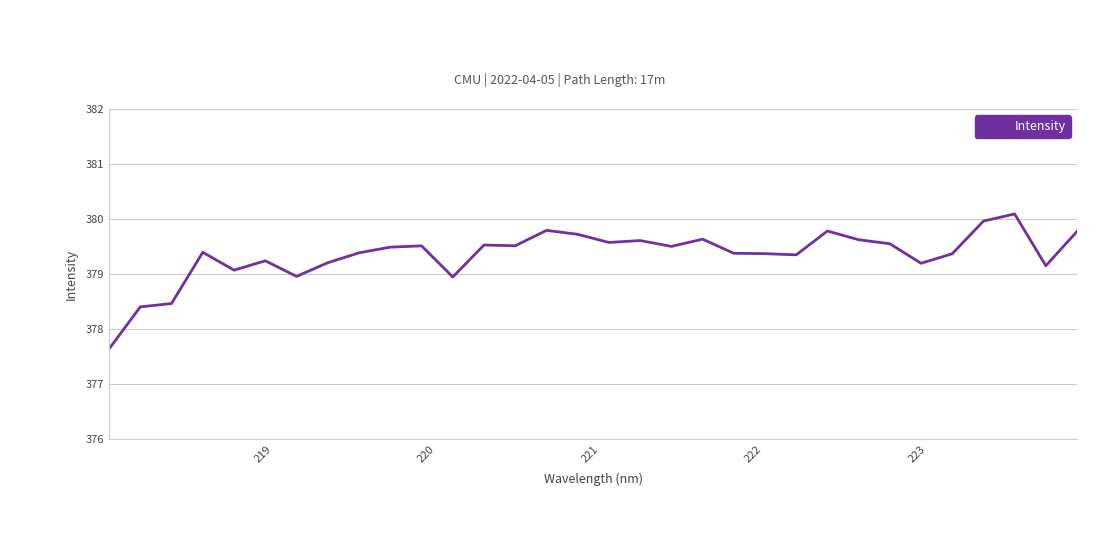

What is the sum of all values?

12139.2